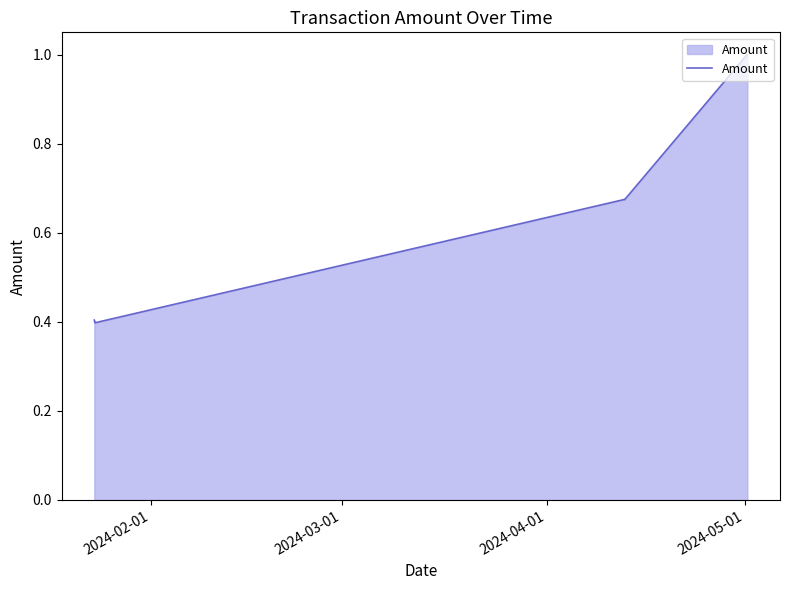

What is the difference between the second highest and minimum values?

0.6